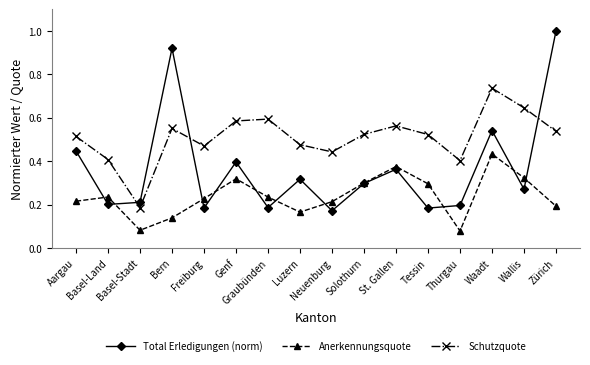

Rank the series by their maximum value, from highest to lowest.

Total Erledigungen (norm), Schutzquote, Anerkennungsquote